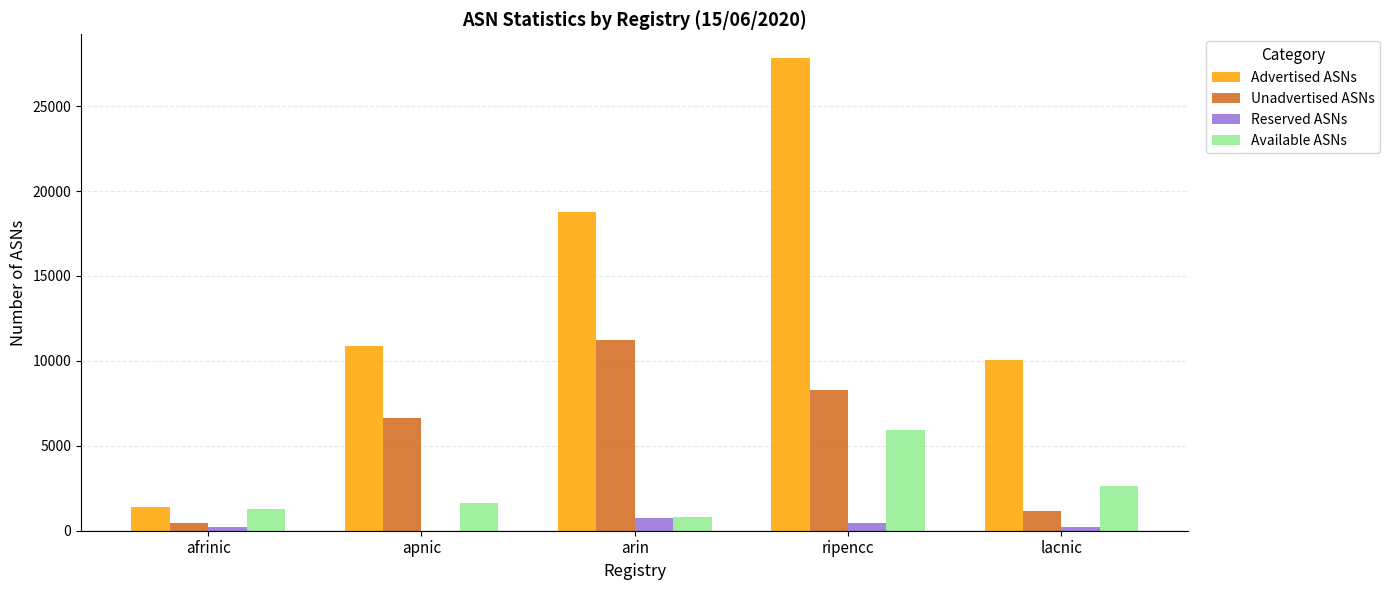

Which series changed the most between arin and lacnic?

Unadvertised ASNs